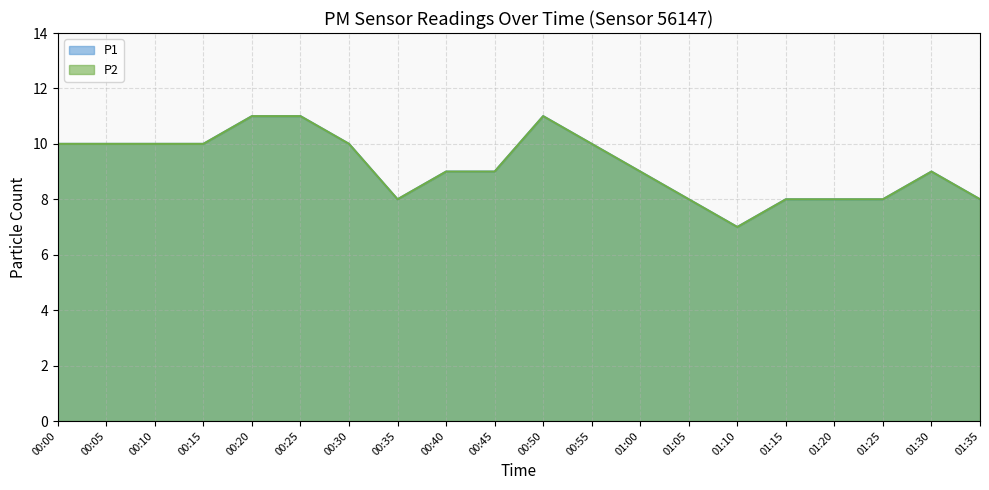

What is the total value across all series at 00:10?

20